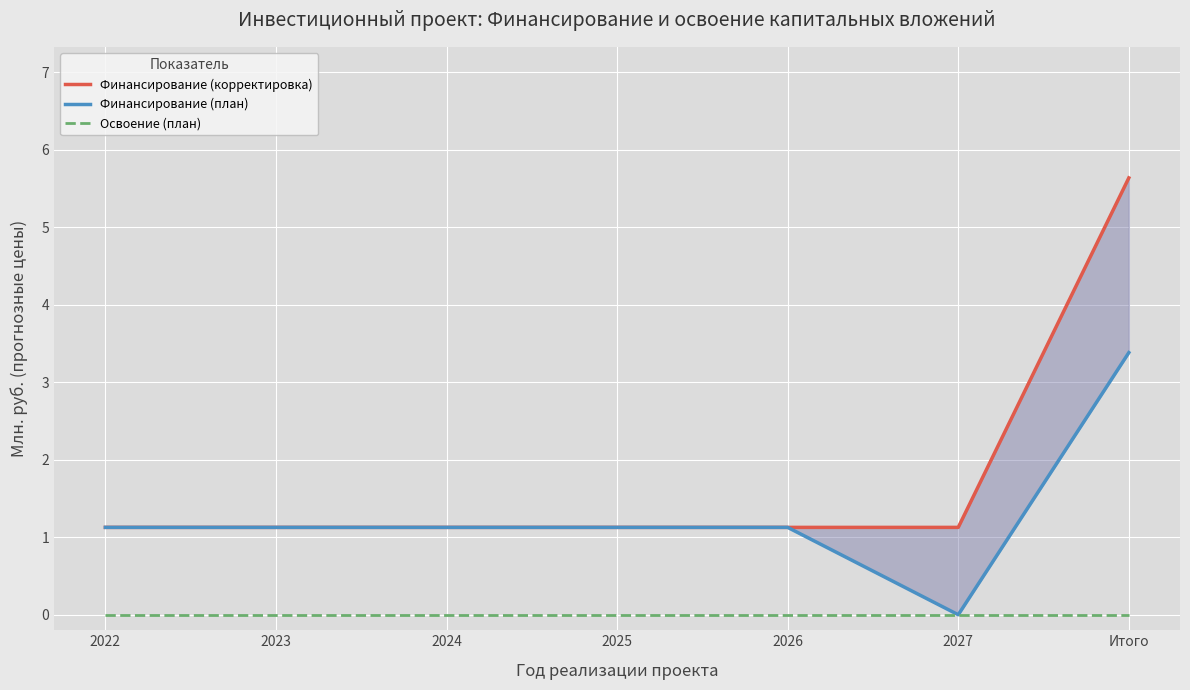

What position from the right is 2022?

7